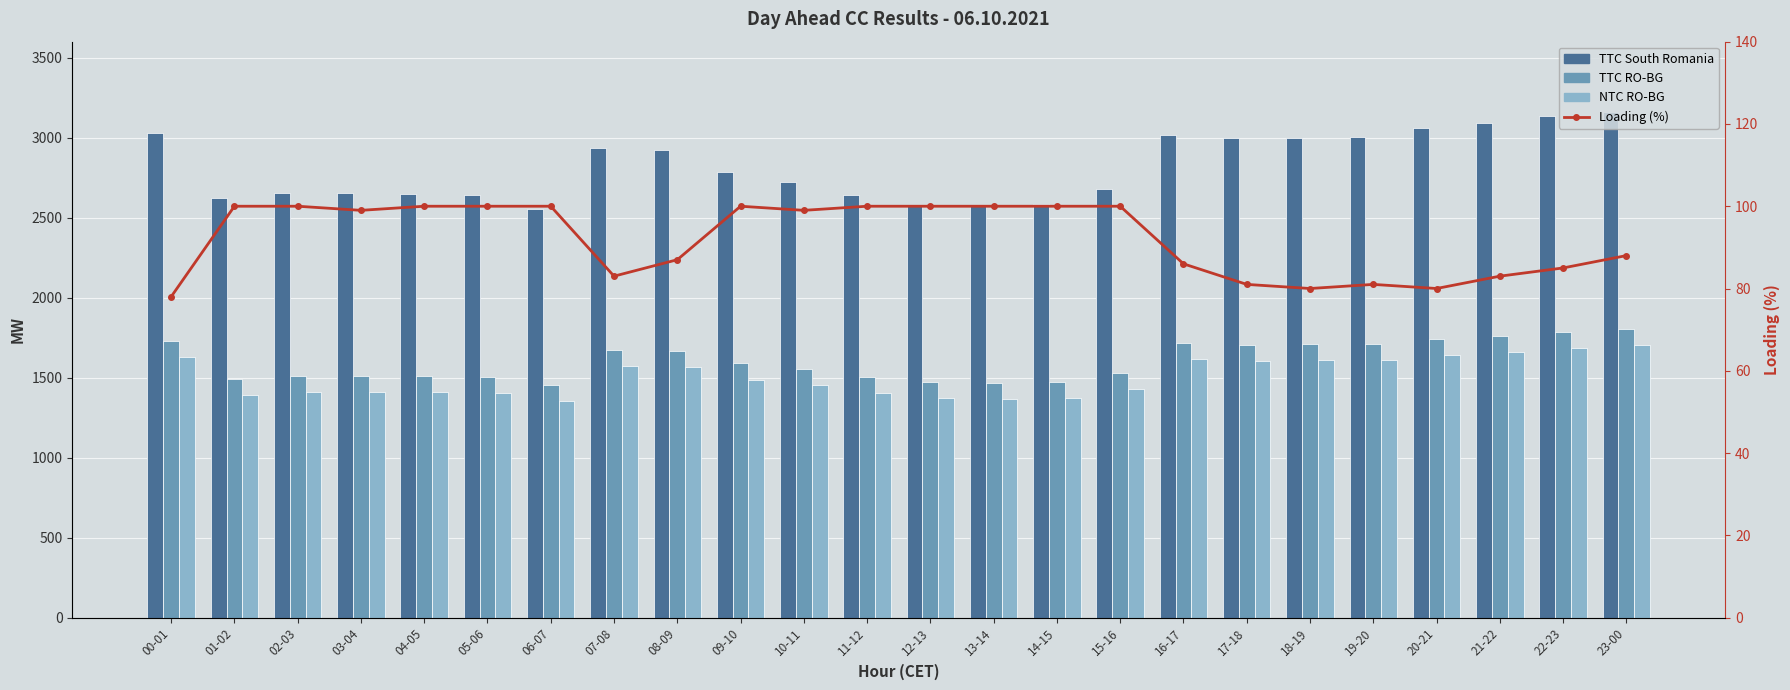

How many distinct data groups are displayed?

4